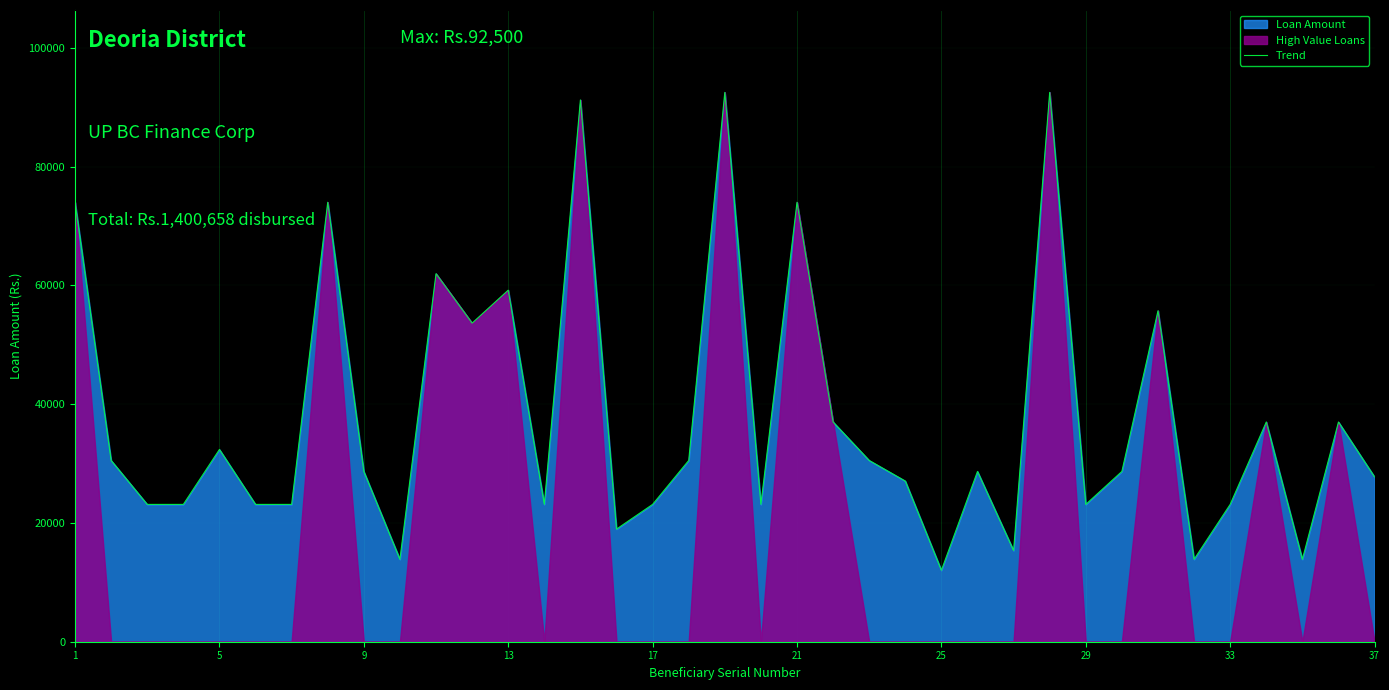

The value of Trend at 25 is 12025. True or false?

True